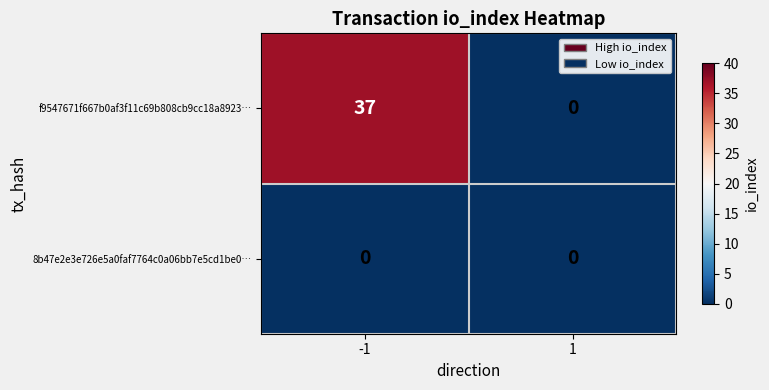

List the series in order of their overall mean, highest first.

f9547671f667b0af3f11c69b808cb9cc18a8923…, 8b47e2e3e726e5a0faf7764c0a06bb7e5cd1be0…